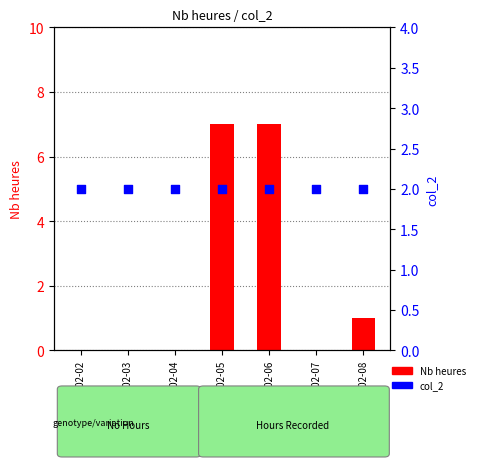

Which series reaches the maximum Y coordinate?

Nb heures